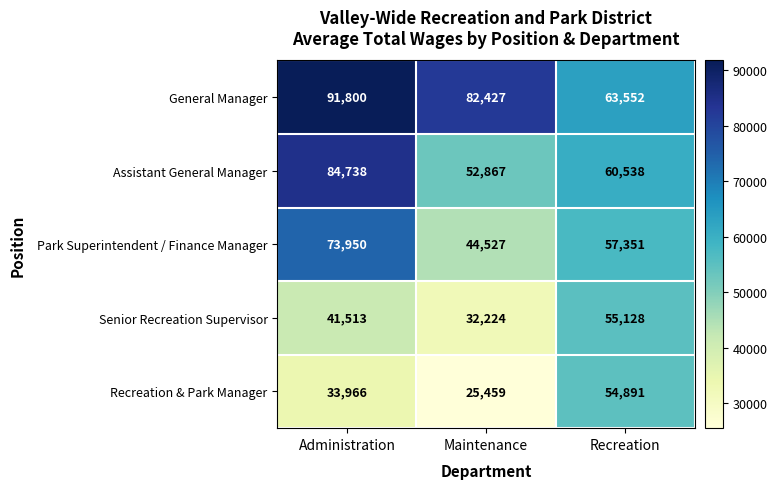

What is the greatest value displayed?

91800